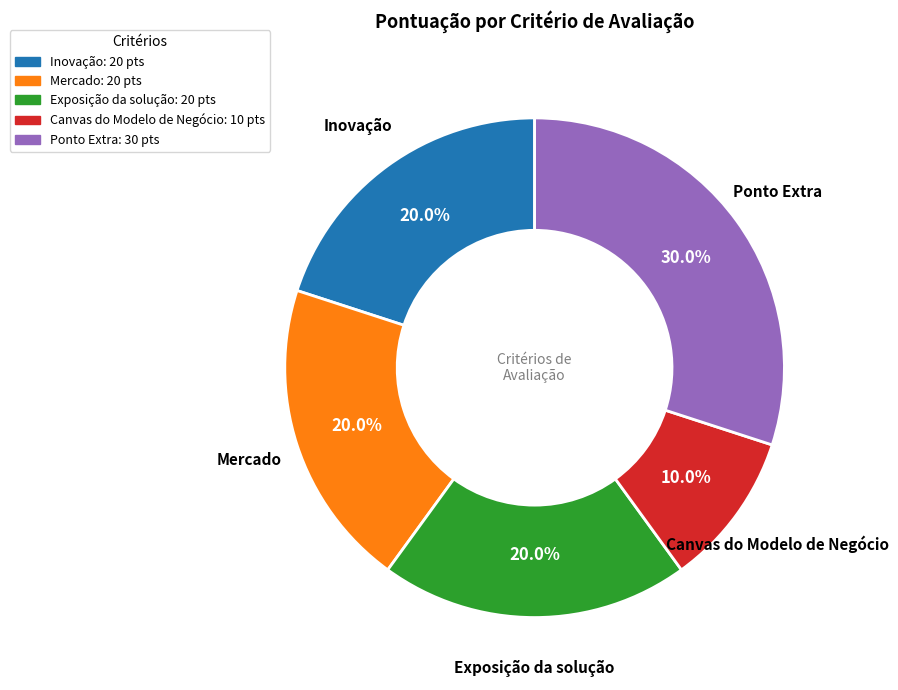

How many slices are in this pie chart?

5